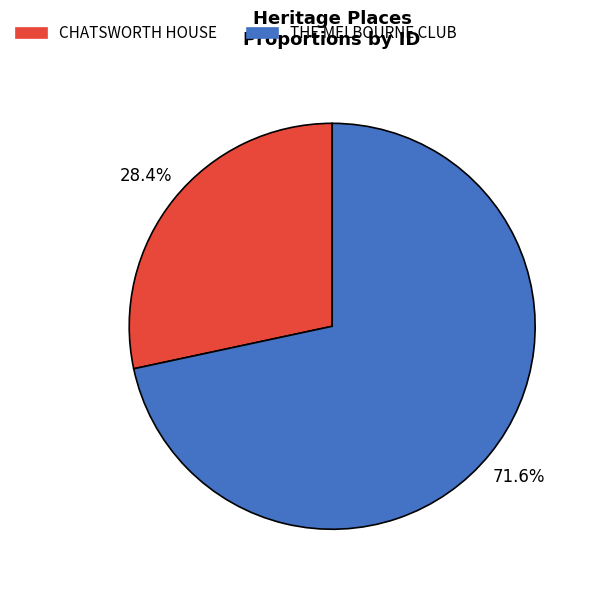

How many slices are in this pie chart?

2